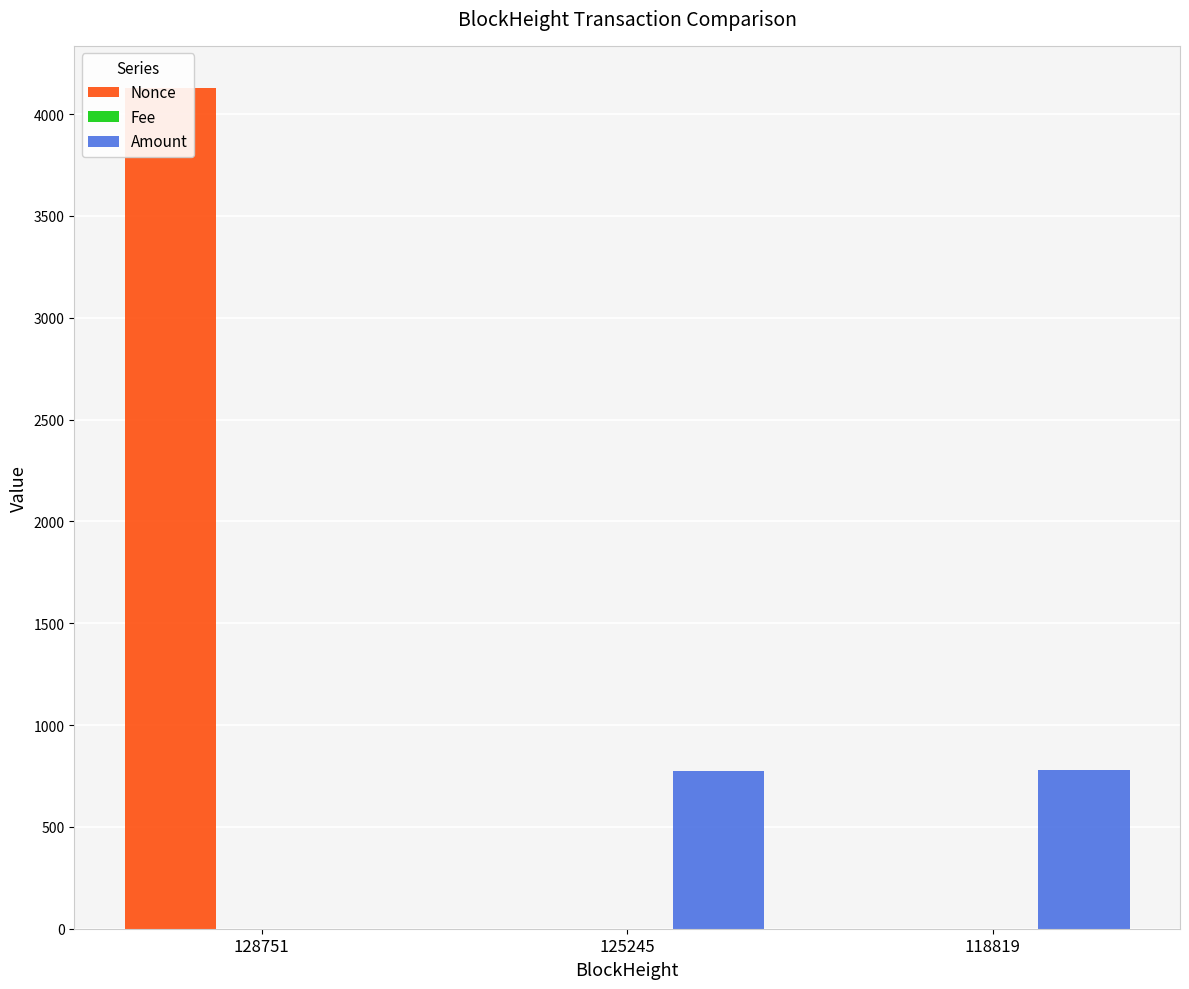

Is it true that Amount equals 0.0 at 128751?

True